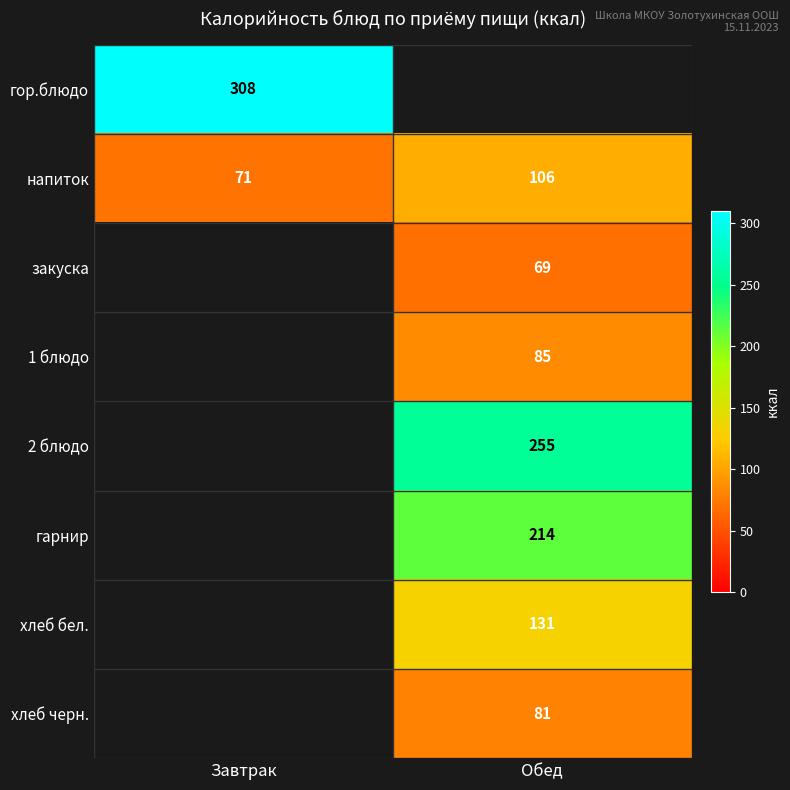

Is the value of хлеб черн. at Обед greater than the value of гарнир at Обед?

No